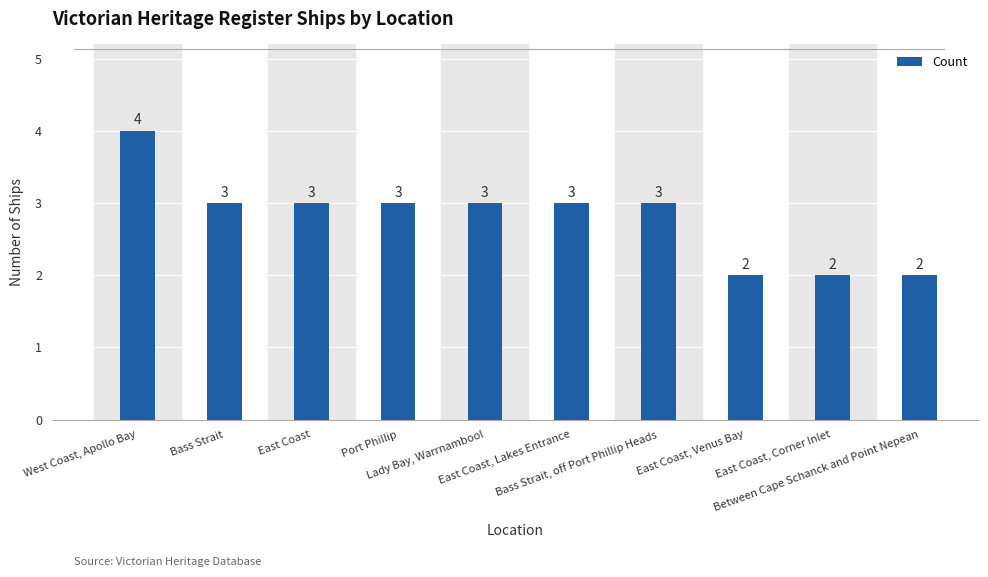

What is the ratio of the value at Port Phillip to the value at East Coast, Corner Inlet?

1.5